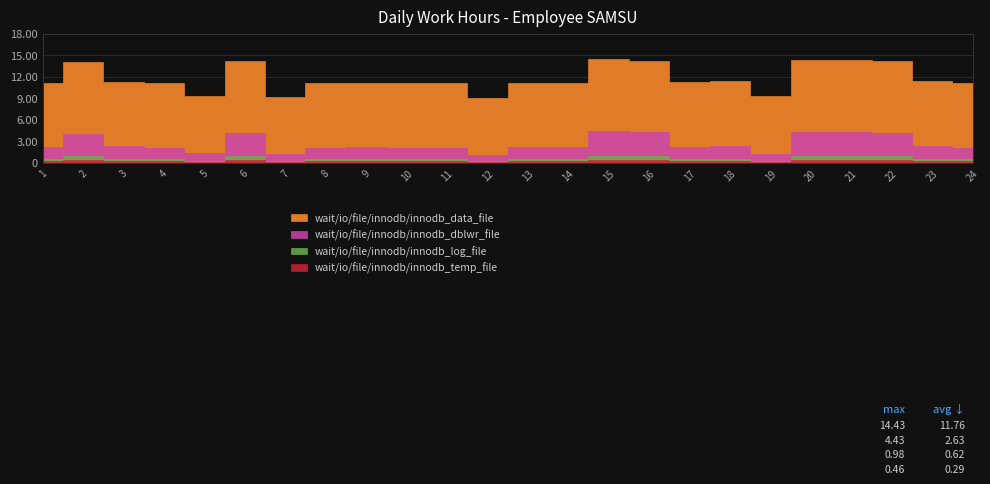

Where is the first local minimum for wait/io/file/innodb/innodb_data_file?

5